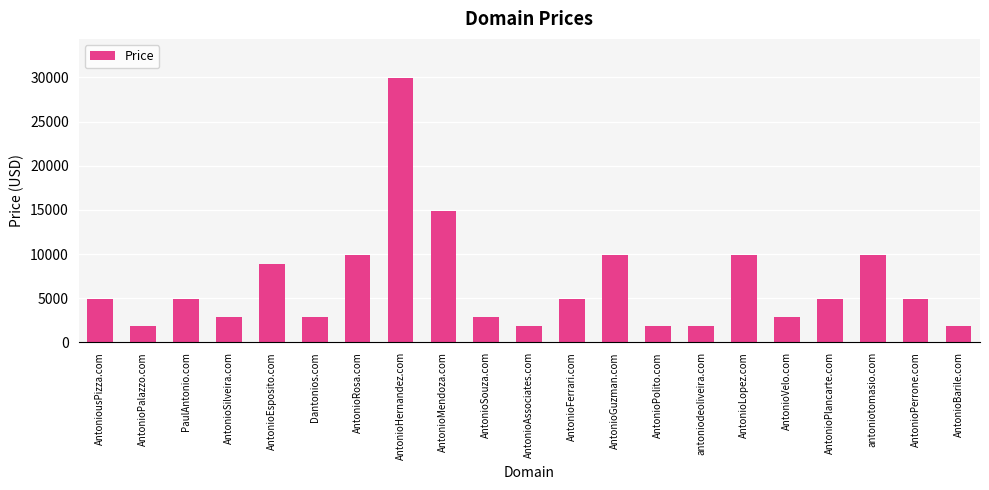

Reading left to right, transcribe all the data shown in this chart.

AntoniousPizza.com=4888	AntonioPalazzo.com=1888	PaulAntonio.com=4888	AntonioSilveira.com=2888	AntonioEsposito.com=8888	Dantonios.com=2888	AntonioRosa.com=9888	AntonioHernandez.com=29888	AntonioMendoza.com=14888	AntonioSouza.com=2888	AntonioAssociates.com=1888	AntonioFerrari.com=4888	AntonioGuzman.com=9888	AntonioPolito.com=1888	antoniodeoliveira.com=1888	AntonioLopez.com=9888	AntonioVelo.com=2888	AntonioPlancarte.com=4888	antoniotomasio.com=9888	AntonioPerrone.com=4888	AntonioBarile.com=1888